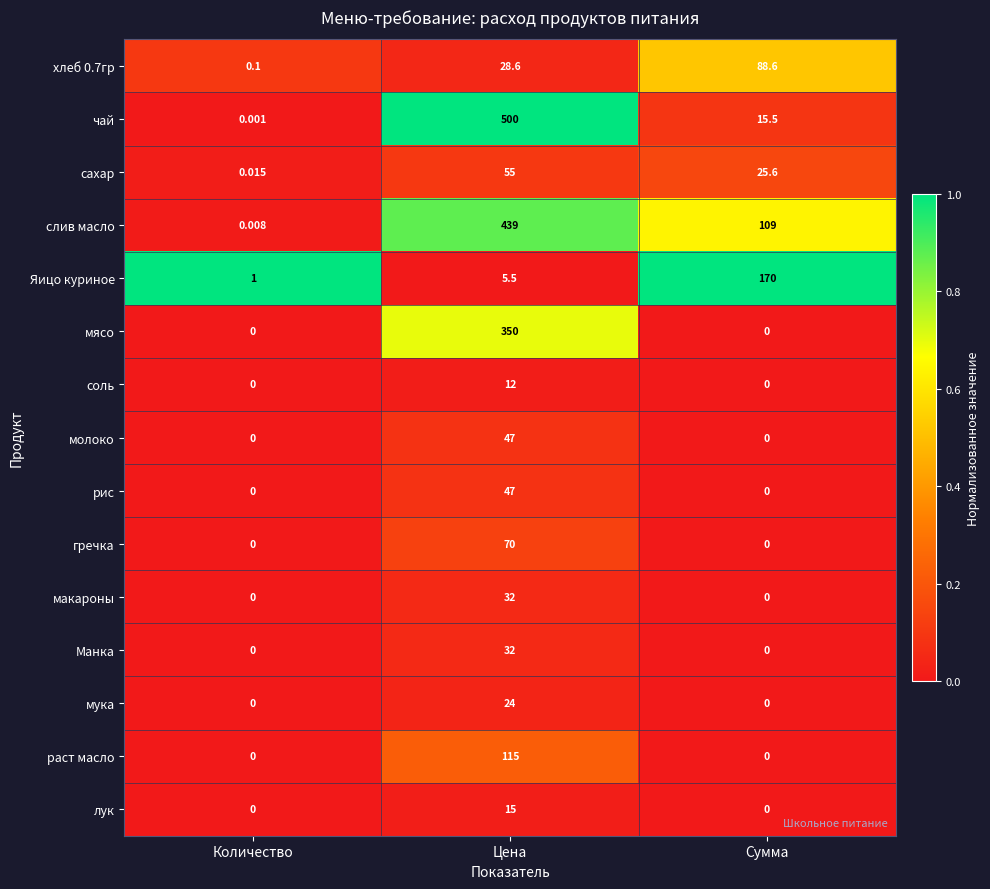

List the labels in order of хлеб 0.7гр value, smallest first.

Количество, Цена, Сумма